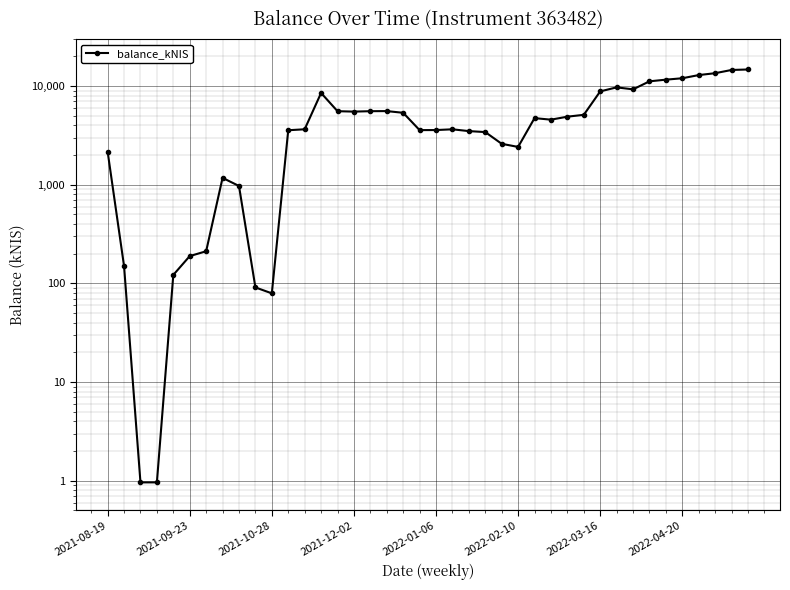

Is it true that the value at 12 is 2174.6?

False